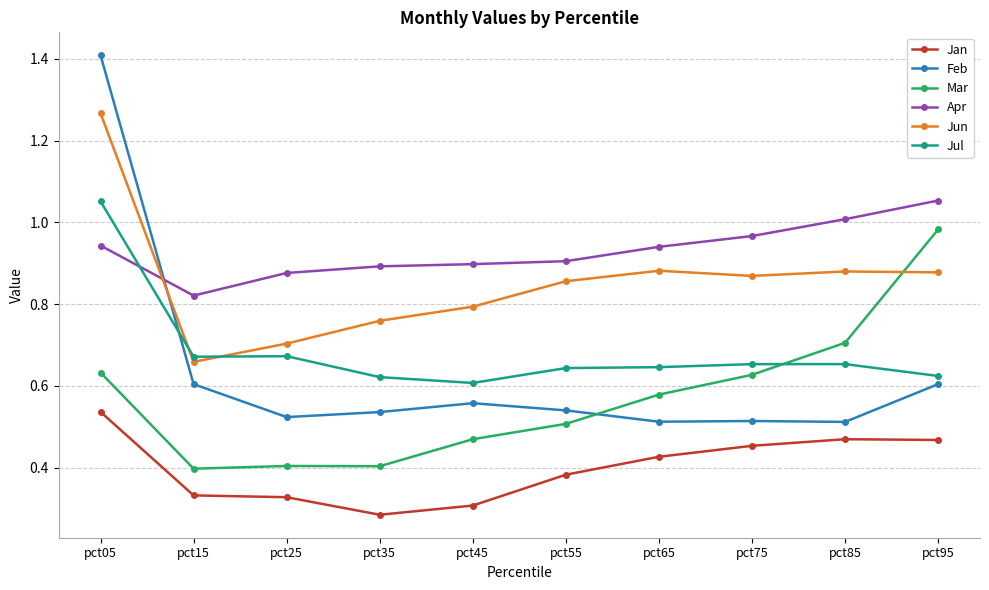

Is it true that Jun equals 0.9 at pct55?

True